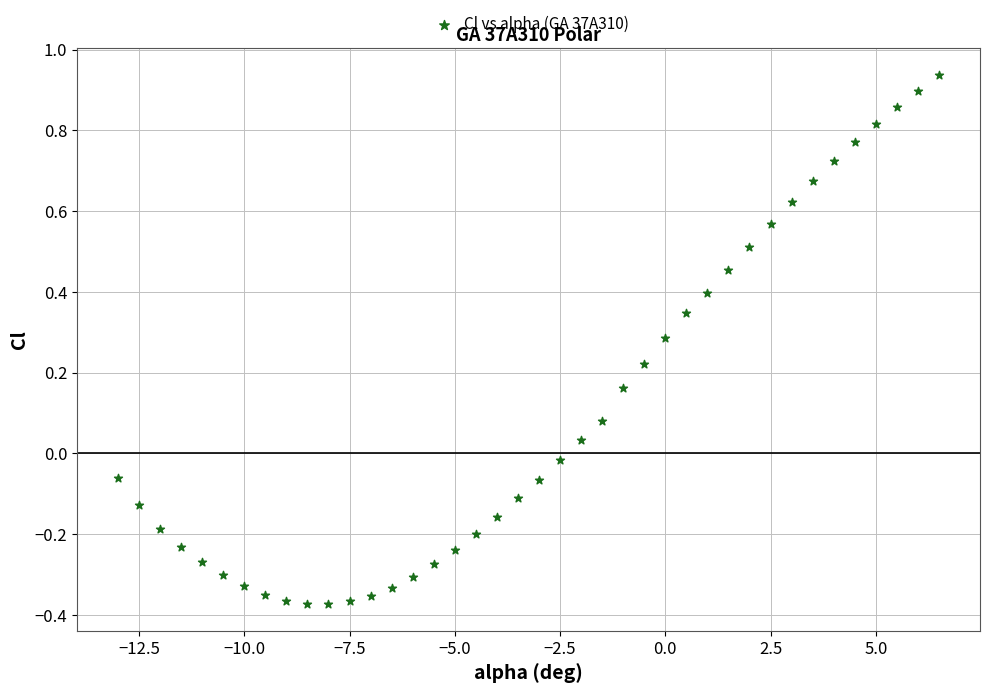

What is the range of Y values (max minus min)?

1.3